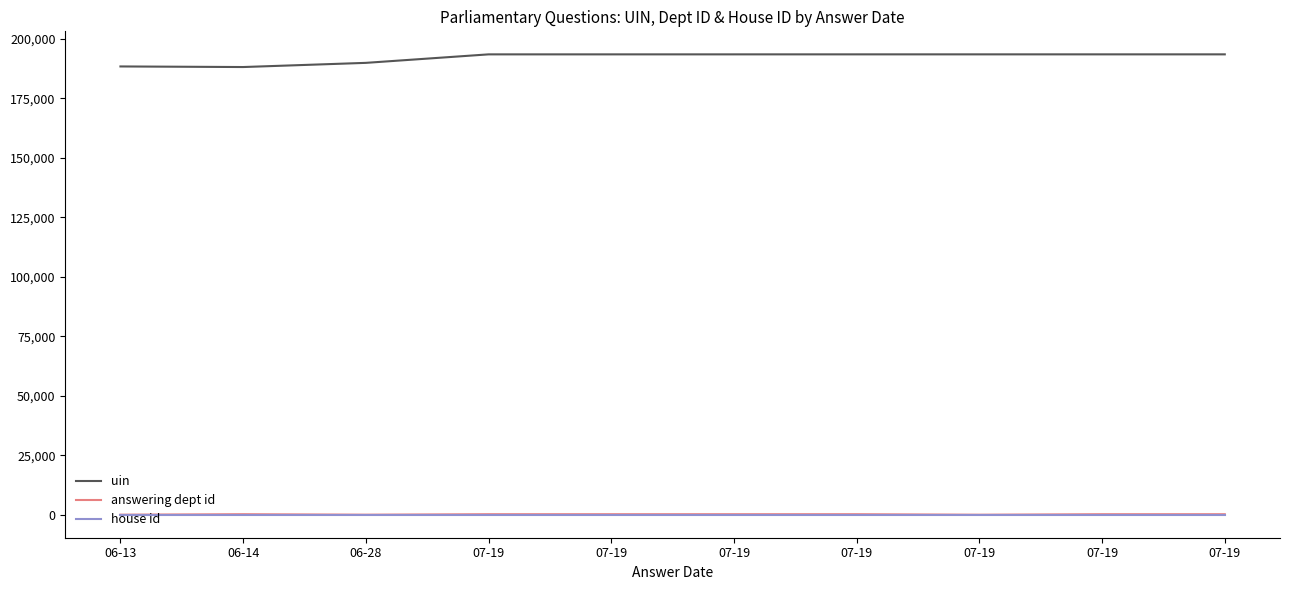

At which category is the sum across all series the highest?

07-19